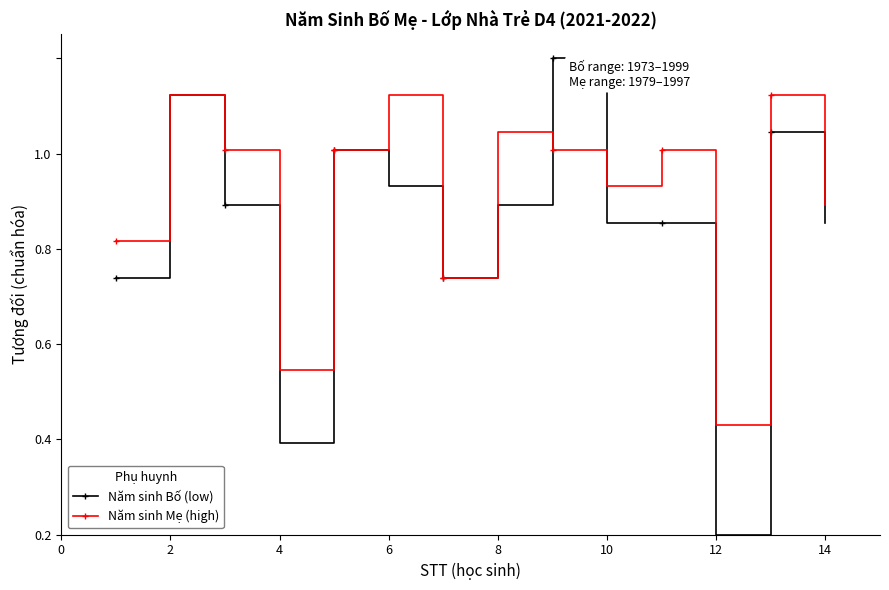

Which series has the widest spread of values?

Năm sinh Bố (low)